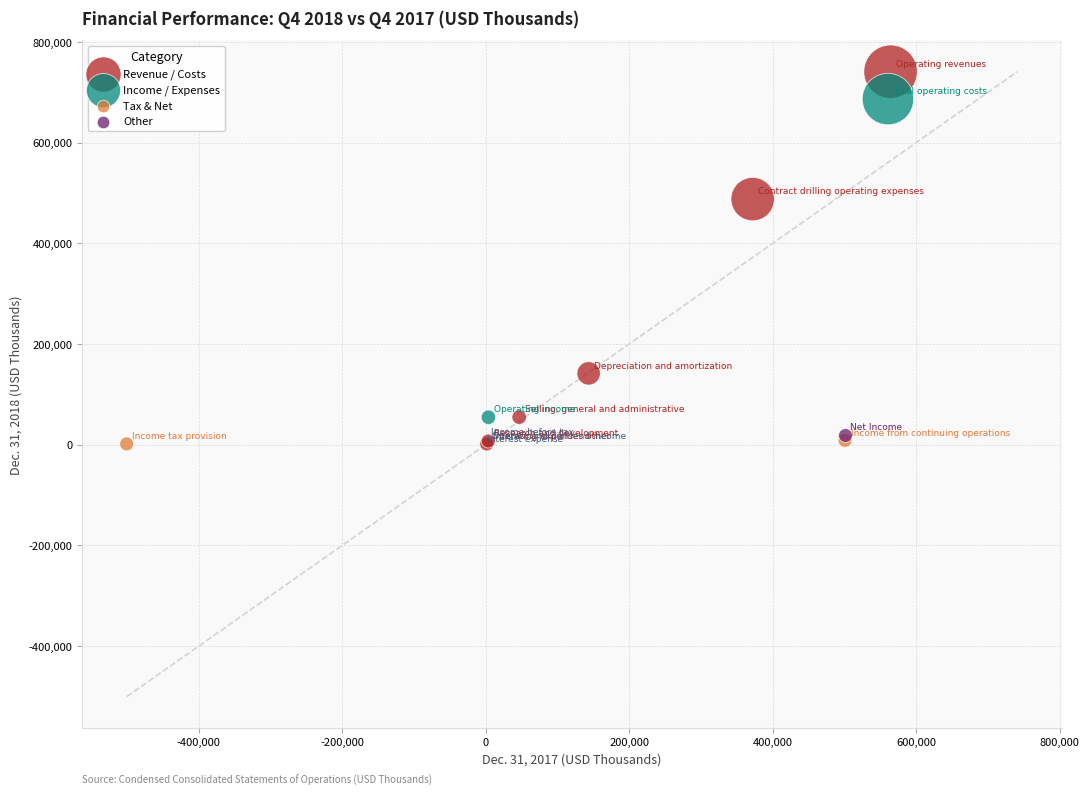

What are all the series names shown in the legend?

Revenue / Costs, Income / Expenses, Tax & Net, Other